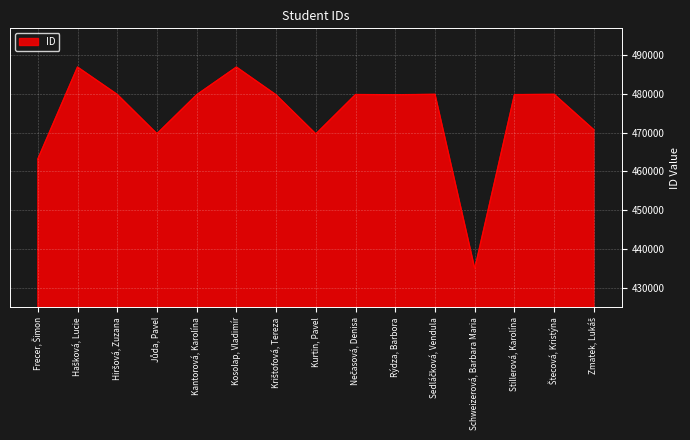

The chart shows a value of 479857 at Stillerová, Karolína. True or false?

True